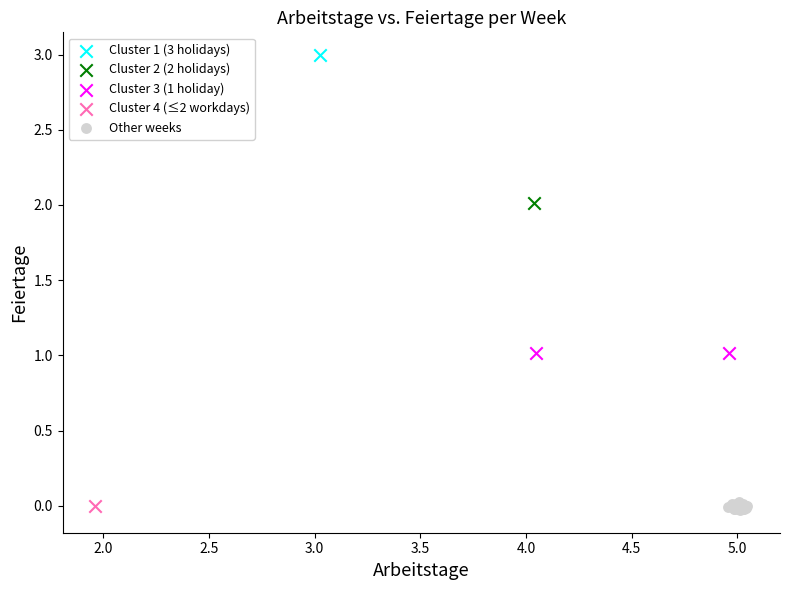

What are all the series names shown in the legend?

Cluster 1 (3 holidays), Cluster 2 (2 holidays), Cluster 3 (1 holiday), Cluster 4 (≤2 workdays), Other weeks